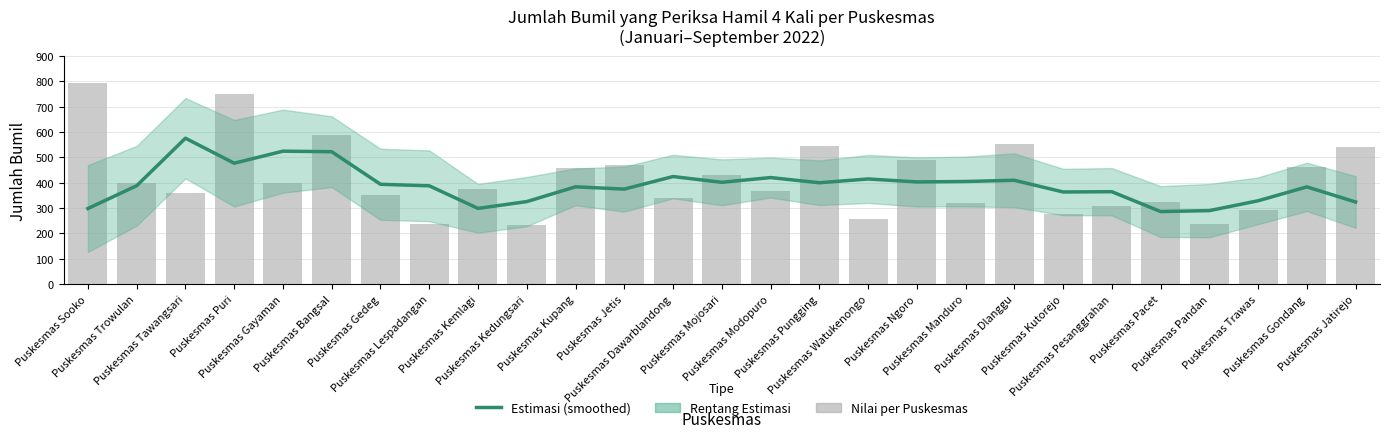

At which category is the sum across all series the highest?

Puskesmas Puri